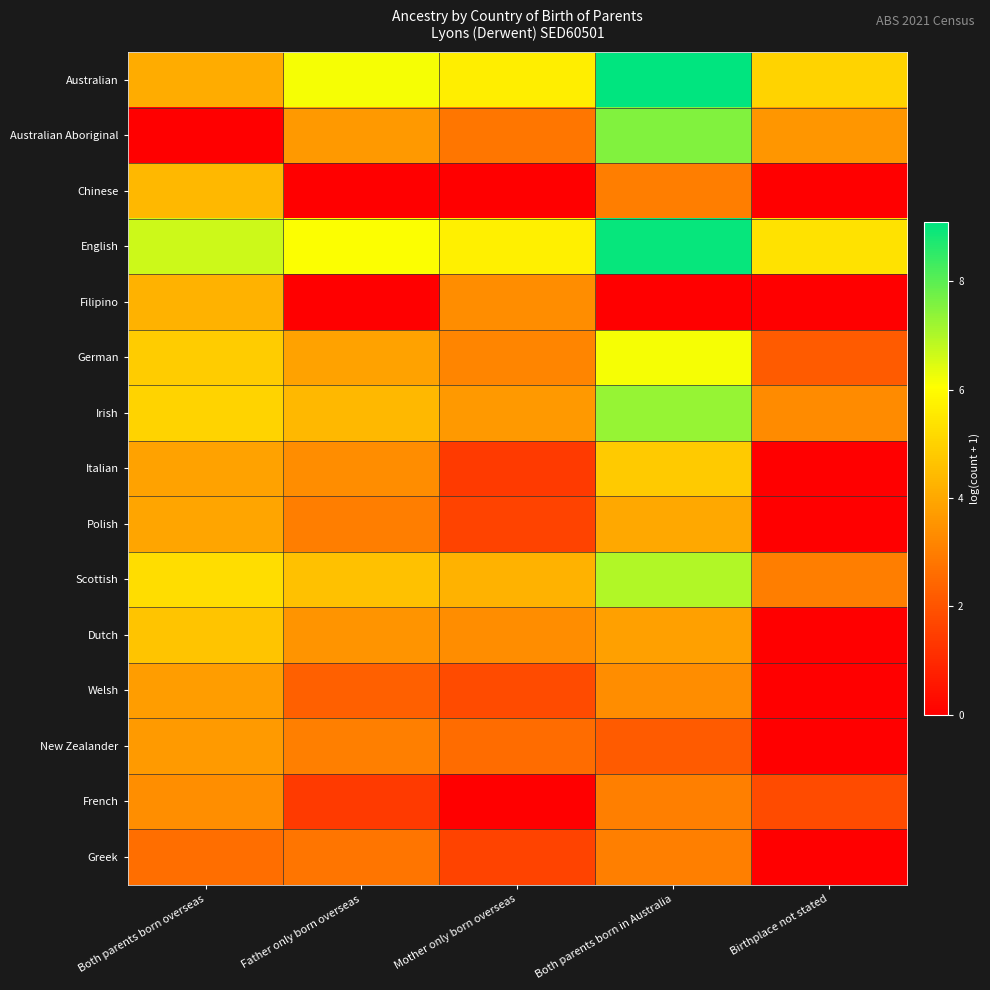

At how many categories does at least one series exceed 6?

3